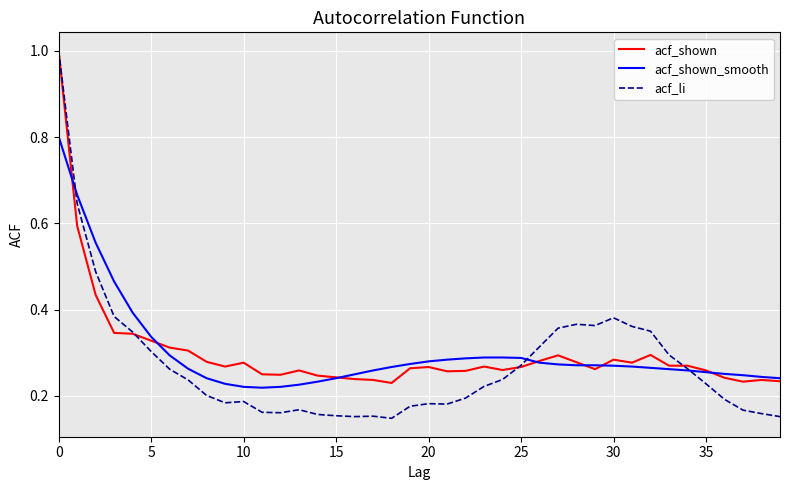

Which series has the widest spread of values?

acf_li